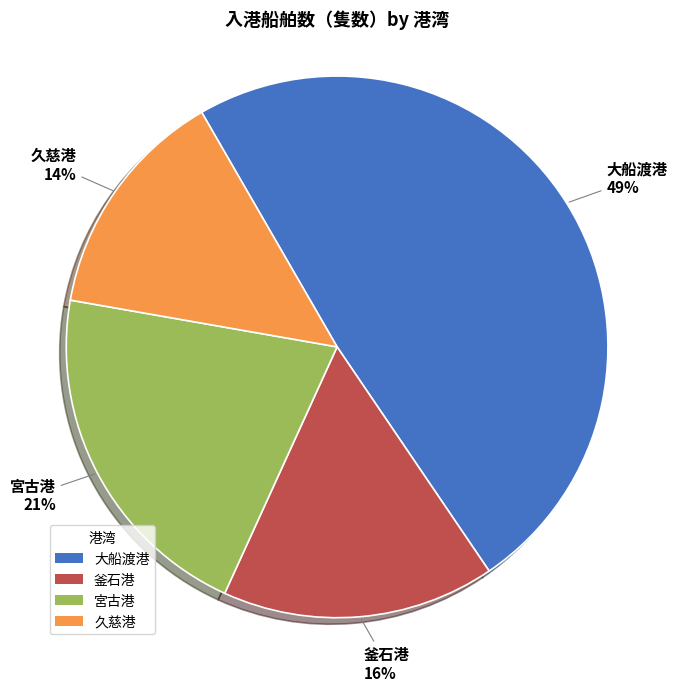

To the nearest percent, what is the difference between the largest and smallest slice percentages?

35%